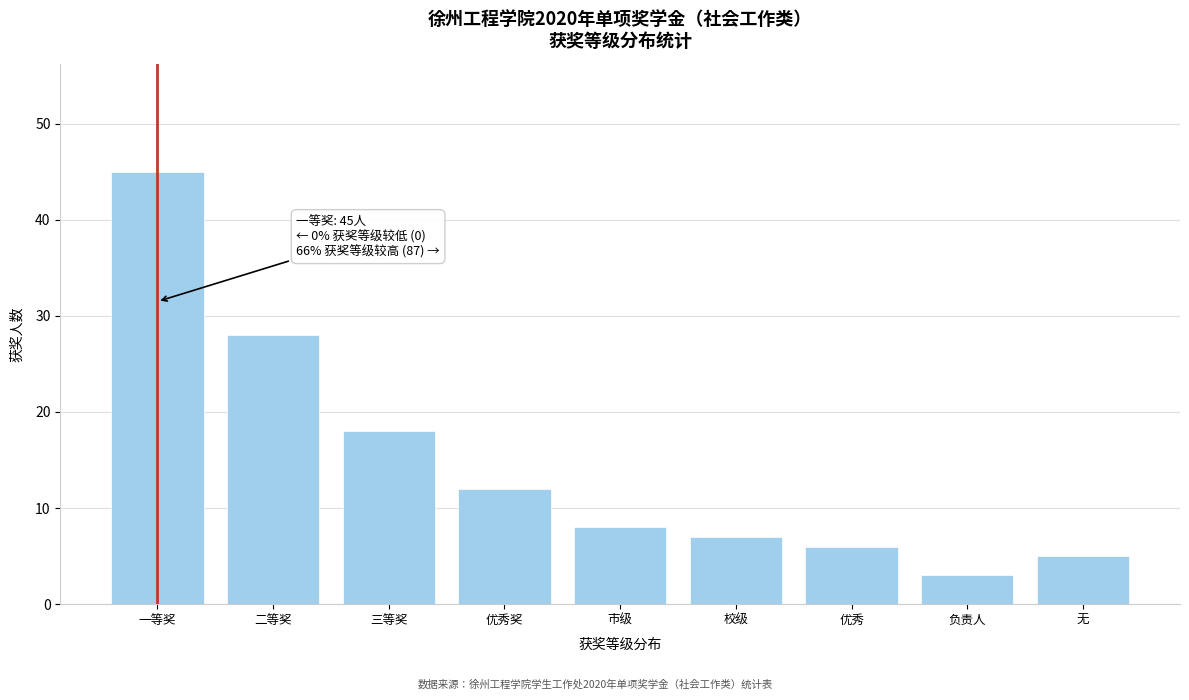

Reading left to right, transcribe all the data shown in this chart.

45	28	18	12	8	7	6	3	5